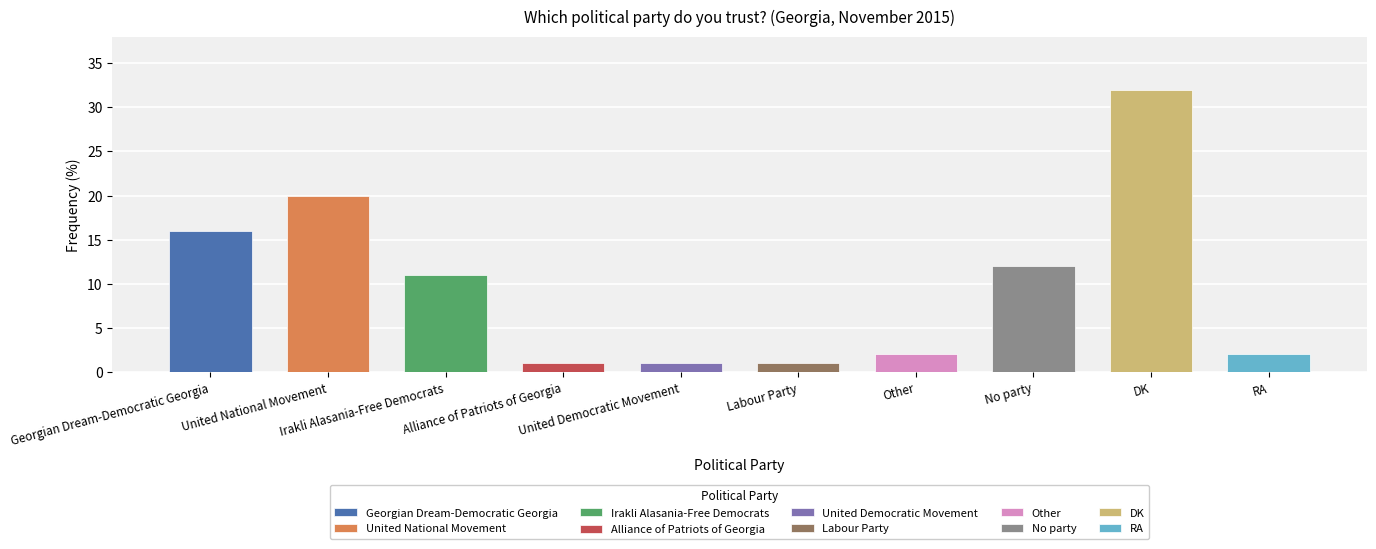

What is the greatest value displayed?

32